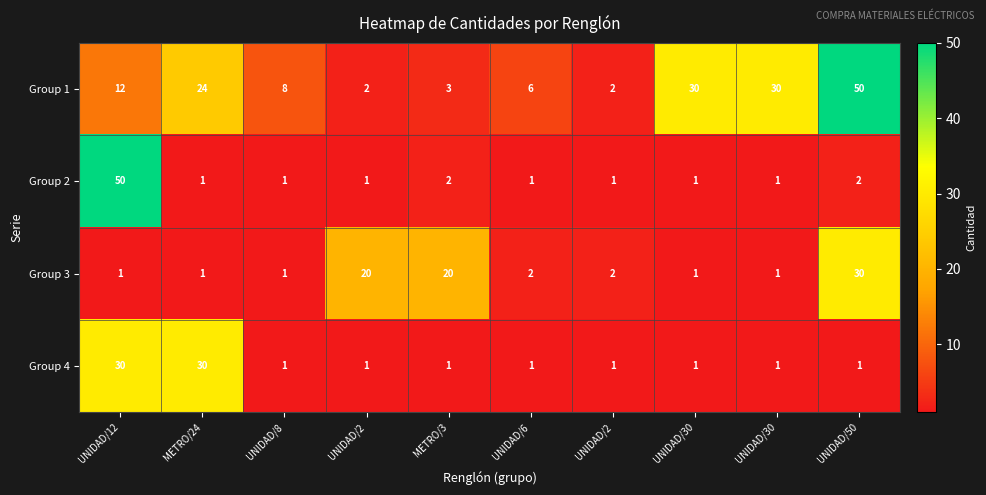

Which category has the lowest value across all series?

METRO/24